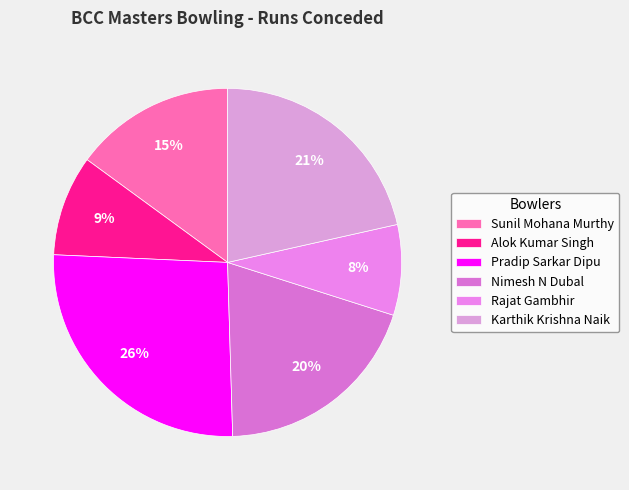

Do Pradip Sarkar Dipu and Sunil Mohana Murthy together represent more than half of the pie?

No